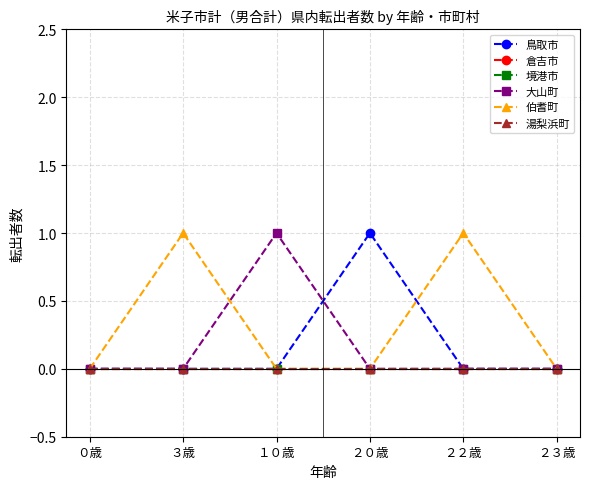

Reading right to left, transcribe all the data shown in this chart.

鳥取市: ２３歳=0	２２歳=0	２０歳=1	１０歳=0	３歳=0	０歳=0
倉吉市: ２３歳=0	２２歳=0	２０歳=0	１０歳=0	３歳=0	０歳=0
境港市: ２３歳=0	２２歳=0	２０歳=0	１０歳=0	３歳=0	０歳=0
大山町: ２３歳=0	２２歳=0	２０歳=0	１０歳=1	３歳=0	０歳=0
伯耆町: ２３歳=0	２２歳=1	２０歳=0	１０歳=0	３歳=1	０歳=0
湯梨浜町: ２３歳=0	２２歳=0	２０歳=0	１０歳=0	３歳=0	０歳=0